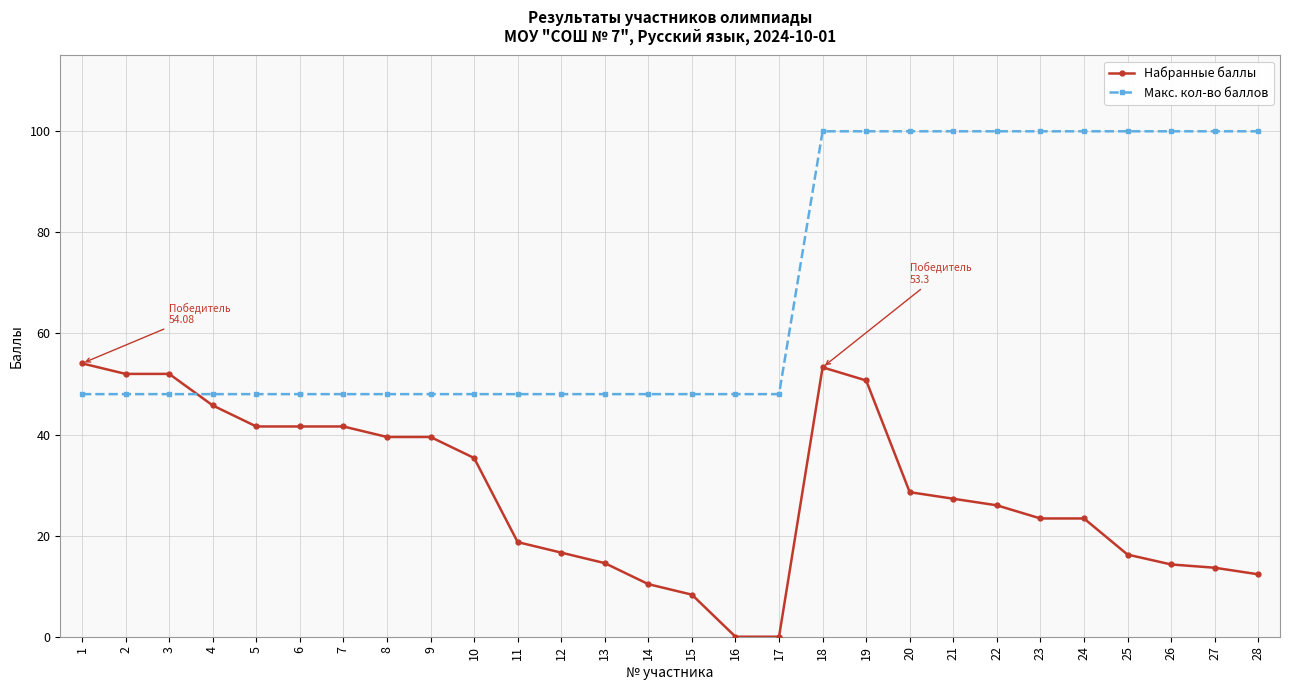

True or false: Макс. кол-во баллов has a value of 72.2 at 4.

False